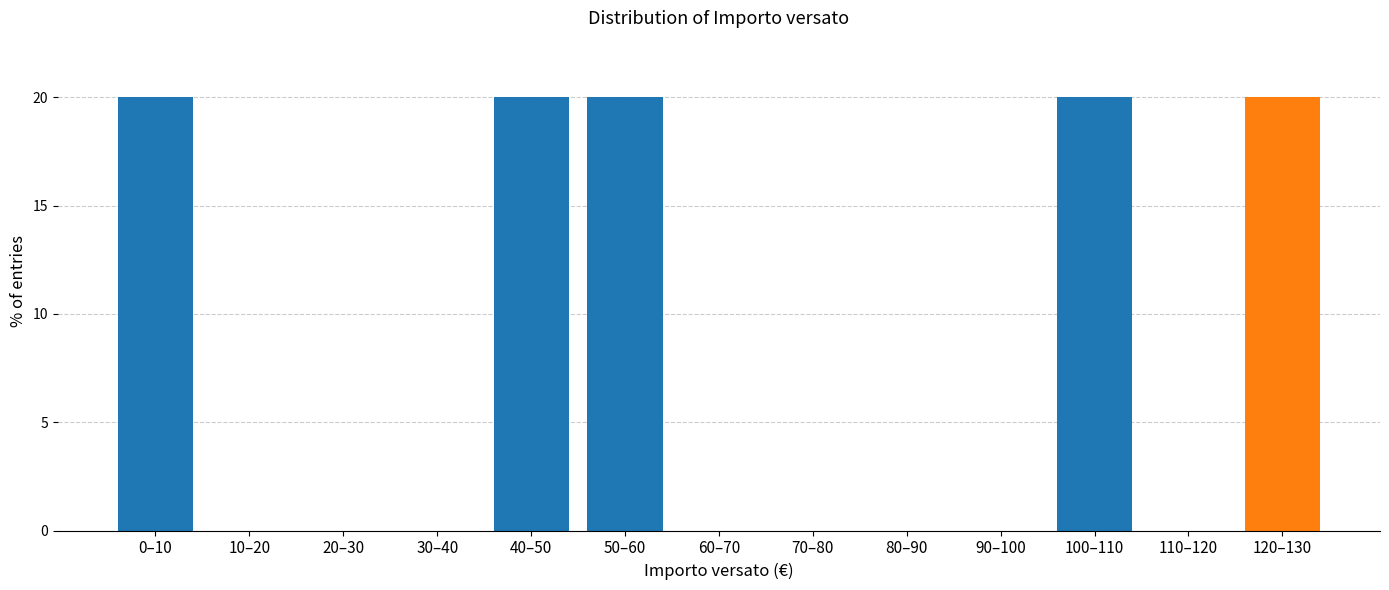

Reading left to right, extract all data points from this chart.

0–10=20	10–20=0	20–30=0	30–40=0	40–50=20	50–60=20	60–70=0	70–80=0	80–90=0	90–100=0	100–110=20	110–120=0	120–130=20